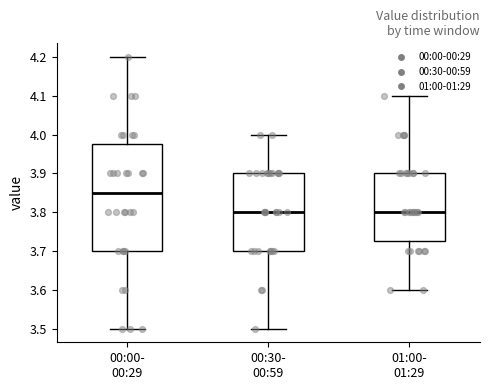

Reading left to right, transcribe this box plot: for each box, give where its median line is, the range the box spans, and where its two whiskers end, as read against the y-axis. The values are not printed on the chart, so give them approximately, as read against the axis.

00:00- 00:29: median 3.85, box 3.70 to 3.98, whiskers 3.50 to 4.20
00:30- 00:59: median 3.80, box 3.70 to 3.90, whiskers 3.50 to 4.00
01:00- 01:29: median 3.80, box 3.73 to 3.90, whiskers 3.60 to 4.10